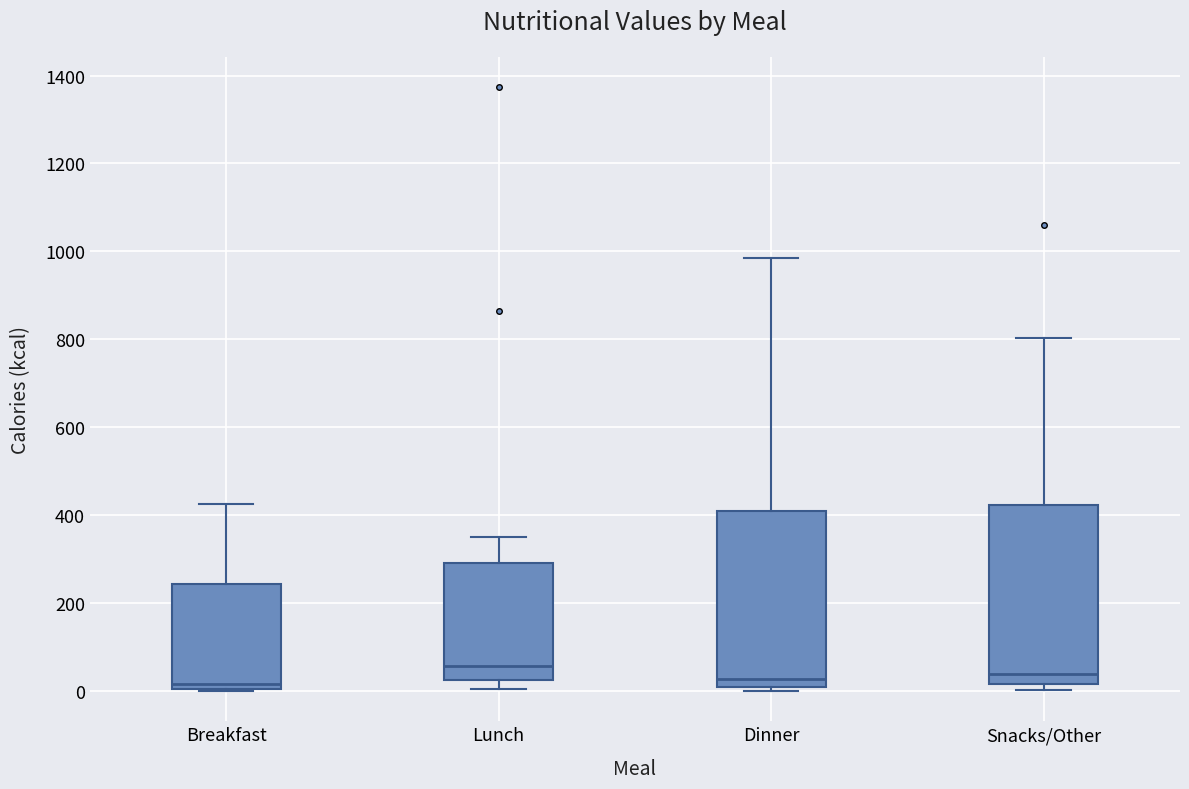

Reading left to right, read every box against the y-axis: the position of its median line, the range the box covers, and the ends of its whiskers. The values are not printed on the chart, so give them approximately, as read against the axis.

Breakfast: median 20, box 0 to 240, whiskers 0 to 420
Lunch: median 60, box 20 to 300, whiskers 0 to 360
Dinner: median 20 (just above the box's lower edge), box 20 to 400, whiskers 0 to 980
Snacks/Other: median 40, box 20 to 420, whiskers 0 to 800